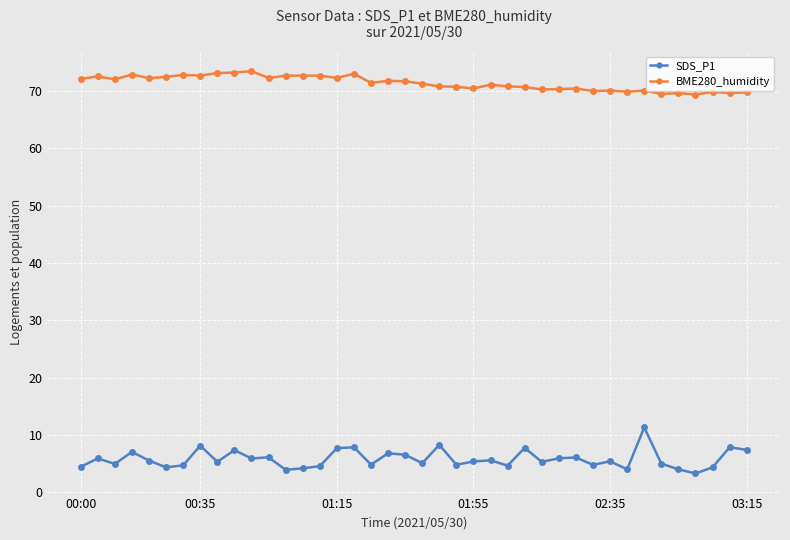

What is the sum of all BME280_humidity values?

2855.7